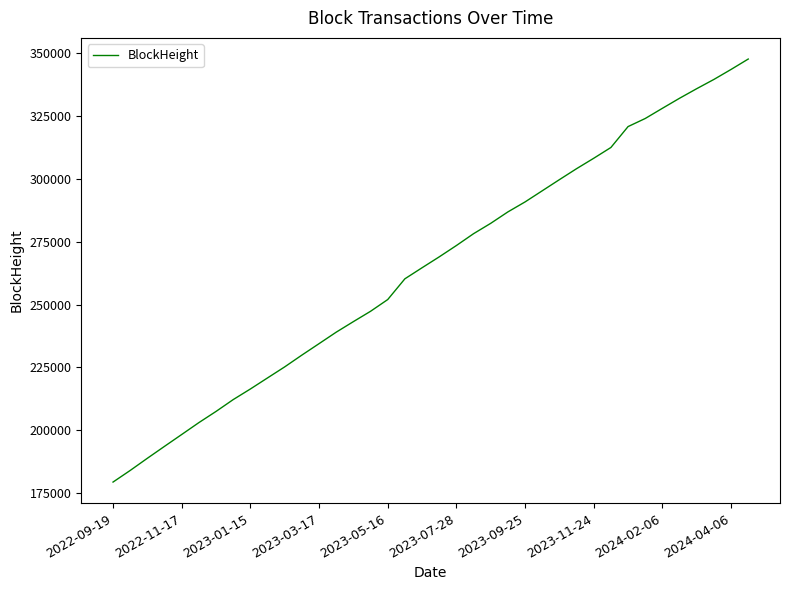

What is the sum of all values?

10070724